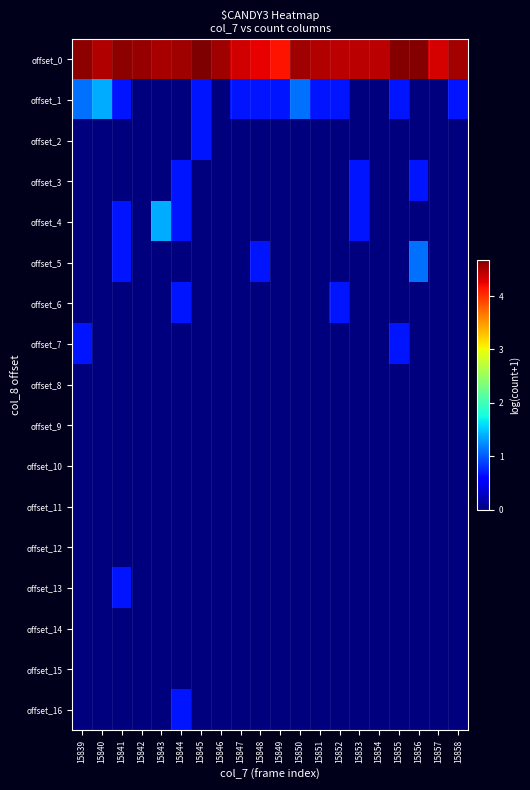

Reading left to right, list all the values displayed in this chart.

offset_0: 15839=4.6	15840=4.5	15841=4.6	15842=4.6	15843=4.5	15844=4.6	15845=4.7	15846=4.6	15847=4.3	15848=4.2	15849=4.2	15850=4.5	15851=4.5	15852=4.4	15853=4.4	15854=4.4	15855=4.7	15856=4.7	15857=4.3	15858=4.5
offset_1: 15839=1.1	15840=1.4	15841=0.7	15842=0.0	15843=0.0	15844=0.0	15845=0.7	15846=0.0	15847=0.7	15848=0.7	15849=0.7	15850=1.1	15851=0.7	15852=0.7	15853=0.0	15854=0.0	15855=0.7	15856=0.0	15857=0.0	15858=0.7
offset_2: 15839=0.0	15840=0.0	15841=0.0	15842=0.0	15843=0.0	15844=0.0	15845=0.7	15846=0.0	15847=0.0	15848=0.0	15849=0.0	15850=0.0	15851=0.0	15852=0.0	15853=0.0	15854=0.0	15855=0.0	15856=0.0	15857=0.0	15858=0.0
offset_3: 15839=0.0	15840=0.0	15841=0.0	15842=0.0	15843=0.0	15844=0.7	15845=0.0	15846=0.0	15847=0.0	15848=0.0	15849=0.0	15850=0.0	15851=0.0	15852=0.0	15853=0.7	15854=0.0	15855=0.0	15856=0.7	15857=0.0	15858=0.0
offset_4: 15839=0.0	15840=0.0	15841=0.7	15842=0.0	15843=1.4	15844=0.7	15845=0.0	15846=0.0	15847=0.0	15848=0.0	15849=0.0	15850=0.0	15851=0.0	15852=0.0	15853=0.7	15854=0.0	15855=0.0	15856=0.0	15857=0.0	15858=0.0
offset_5: 15839=0.0	15840=0.0	15841=0.7	15842=0.0	15843=0.0	15844=0.0	15845=0.0	15846=0.0	15847=0.0	15848=0.7	15849=0.0	15850=0.0	15851=0.0	15852=0.0	15853=0.0	15854=0.0	15855=0.0	15856=1.1	15857=0.0	15858=0.0
offset_6: 15839=0.0	15840=0.0	15841=0.0	15842=0.0	15843=0.0	15844=0.7	15845=0.0	15846=0.0	15847=0.0	15848=0.0	15849=0.0	15850=0.0	15851=0.0	15852=0.7	15853=0.0	15854=0.0	15855=0.0	15856=0.0	15857=0.0	15858=0.0
offset_7: 15839=0.7	15840=0.0	15841=0.0	15842=0.0	15843=0.0	15844=0.0	15845=0.0	15846=0.0	15847=0.0	15848=0.0	15849=0.0	15850=0.0	15851=0.0	15852=0.0	15853=0.0	15854=0.0	15855=0.7	15856=0.0	15857=0.0	15858=0.0
offset_8: 15839=0.0	15840=0.0	15841=0.0	15842=0.0	15843=0.0	15844=0.0	15845=0.0	15846=0.0	15847=0.0	15848=0.0	15849=0.0	15850=0.0	15851=0.0	15852=0.0	15853=0.0	15854=0.0	15855=0.0	15856=0.0	15857=0.0	15858=0.0
offset_9: 15839=0.0	15840=0.0	15841=0.0	15842=0.0	15843=0.0	15844=0.0	15845=0.0	15846=0.0	15847=0.0	15848=0.0	15849=0.0	15850=0.0	15851=0.0	15852=0.0	15853=0.0	15854=0.0	15855=0.0	15856=0.0	15857=0.0	15858=0.0
offset_10: 15839=0.0	15840=0.0	15841=0.0	15842=0.0	15843=0.0	15844=0.0	15845=0.0	15846=0.0	15847=0.0	15848=0.0	15849=0.0	15850=0.0	15851=0.0	15852=0.0	15853=0.0	15854=0.0	15855=0.0	15856=0.0	15857=0.0	15858=0.0
offset_11: 15839=0.0	15840=0.0	15841=0.0	15842=0.0	15843=0.0	15844=0.0	15845=0.0	15846=0.0	15847=0.0	15848=0.0	15849=0.0	15850=0.0	15851=0.0	15852=0.0	15853=0.0	15854=0.0	15855=0.0	15856=0.0	15857=0.0	15858=0.0
offset_12: 15839=0.0	15840=0.0	15841=0.0	15842=0.0	15843=0.0	15844=0.0	15845=0.0	15846=0.0	15847=0.0	15848=0.0	15849=0.0	15850=0.0	15851=0.0	15852=0.0	15853=0.0	15854=0.0	15855=0.0	15856=0.0	15857=0.0	15858=0.0
offset_13: 15839=0.0	15840=0.0	15841=0.7	15842=0.0	15843=0.0	15844=0.0	15845=0.0	15846=0.0	15847=0.0	15848=0.0	15849=0.0	15850=0.0	15851=0.0	15852=0.0	15853=0.0	15854=0.0	15855=0.0	15856=0.0	15857=0.0	15858=0.0
offset_14: 15839=0.0	15840=0.0	15841=0.0	15842=0.0	15843=0.0	15844=0.0	15845=0.0	15846=0.0	15847=0.0	15848=0.0	15849=0.0	15850=0.0	15851=0.0	15852=0.0	15853=0.0	15854=0.0	15855=0.0	15856=0.0	15857=0.0	15858=0.0
offset_15: 15839=0.0	15840=0.0	15841=0.0	15842=0.0	15843=0.0	15844=0.0	15845=0.0	15846=0.0	15847=0.0	15848=0.0	15849=0.0	15850=0.0	15851=0.0	15852=0.0	15853=0.0	15854=0.0	15855=0.0	15856=0.0	15857=0.0	15858=0.0
offset_16: 15839=0.0	15840=0.0	15841=0.0	15842=0.0	15843=0.0	15844=0.7	15845=0.0	15846=0.0	15847=0.0	15848=0.0	15849=0.0	15850=0.0	15851=0.0	15852=0.0	15853=0.0	15854=0.0	15855=0.0	15856=0.0	15857=0.0	15858=0.0